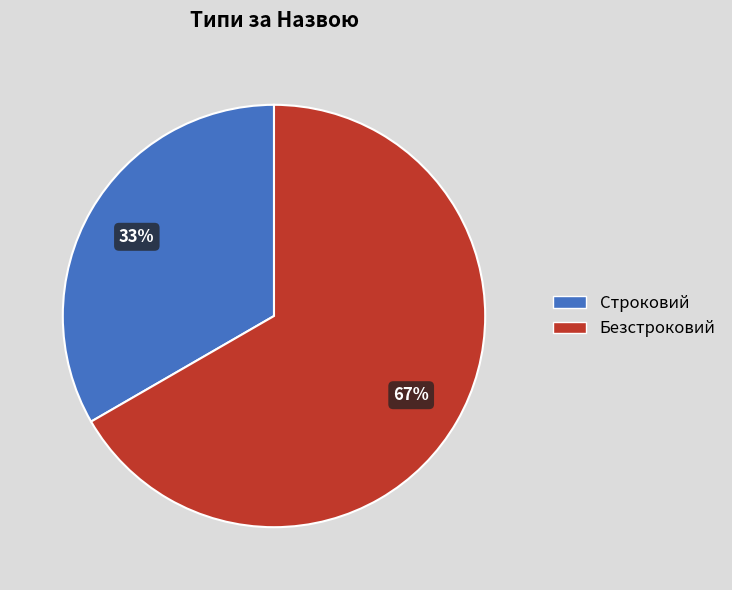

Combined, do Безстроковий and Строковий account for over 50%?

Yes